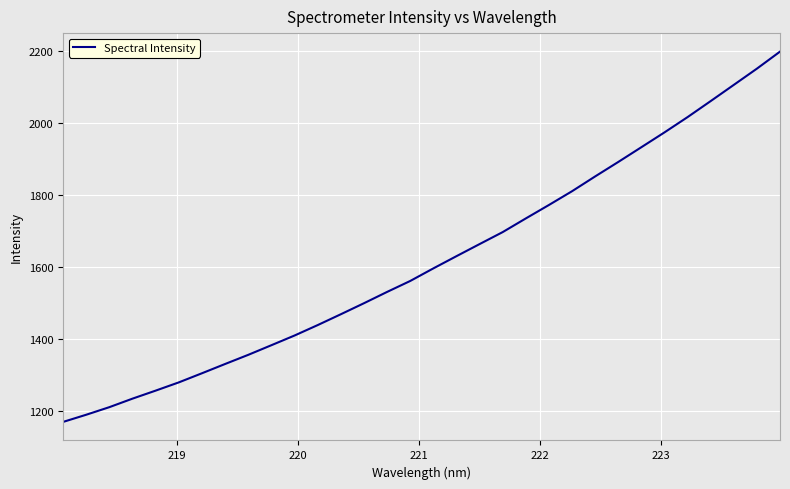

What is the smallest value displayed?

1170.2